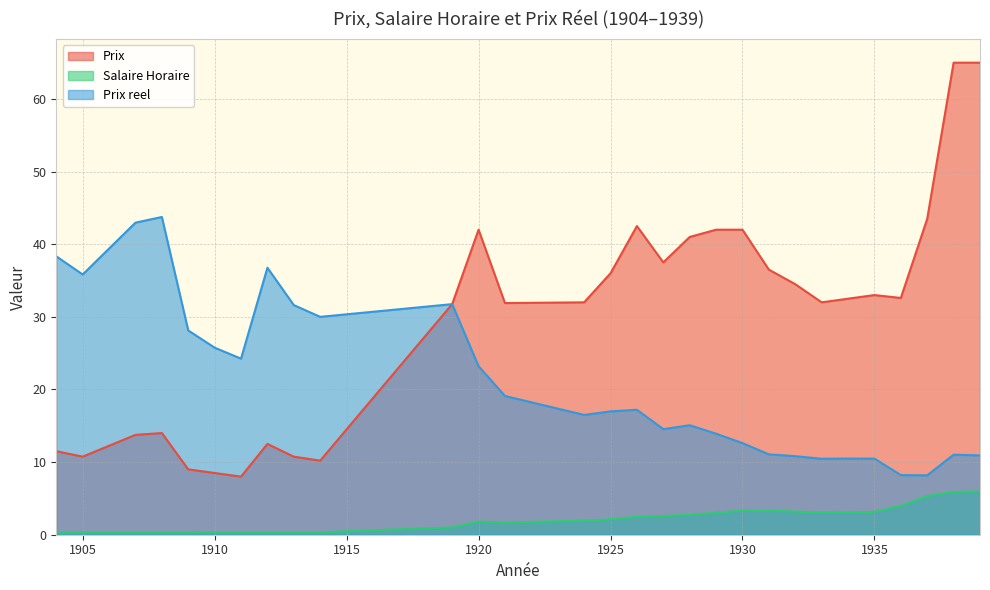

At which category is the sum across all series the highest?

1938